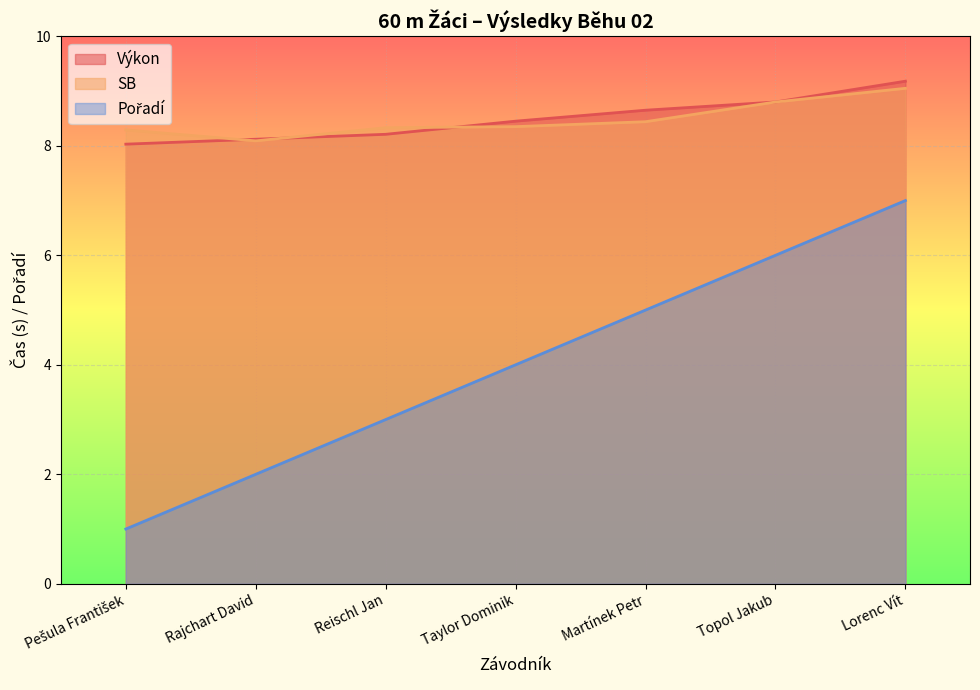

True or false: Pořadí and SB intersect in this chart.

False